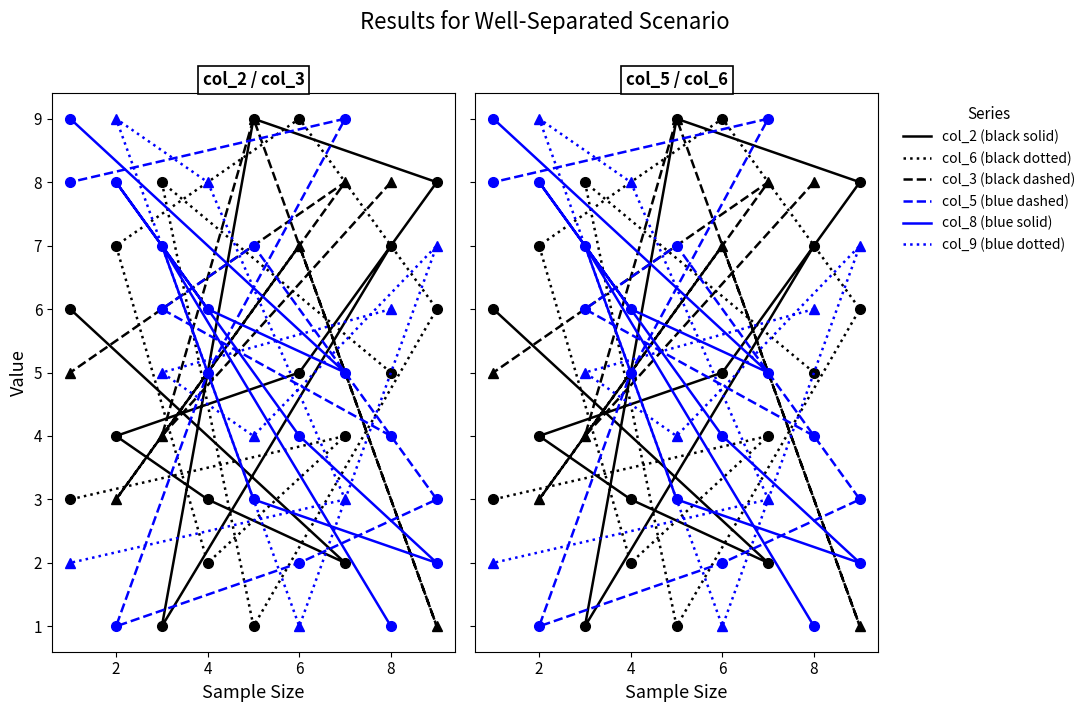

Is the value of col_8 at 8 greater than the value of col_3 at 6?

No